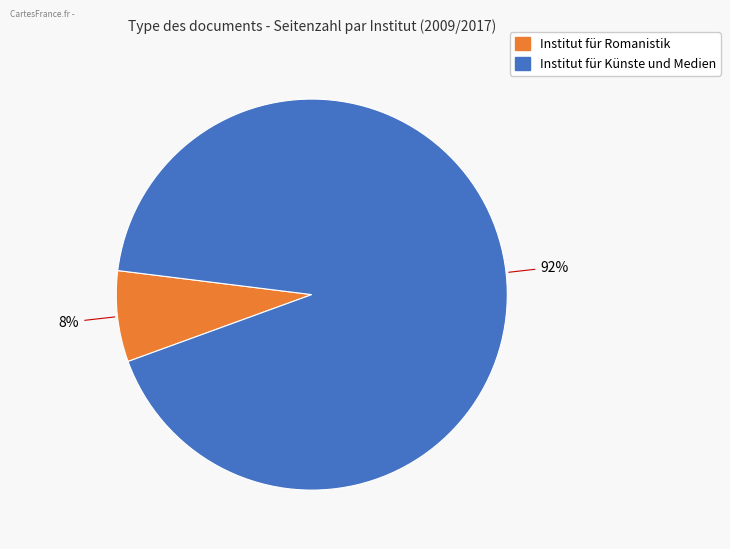

Is there a majority slice in this chart?

Yes